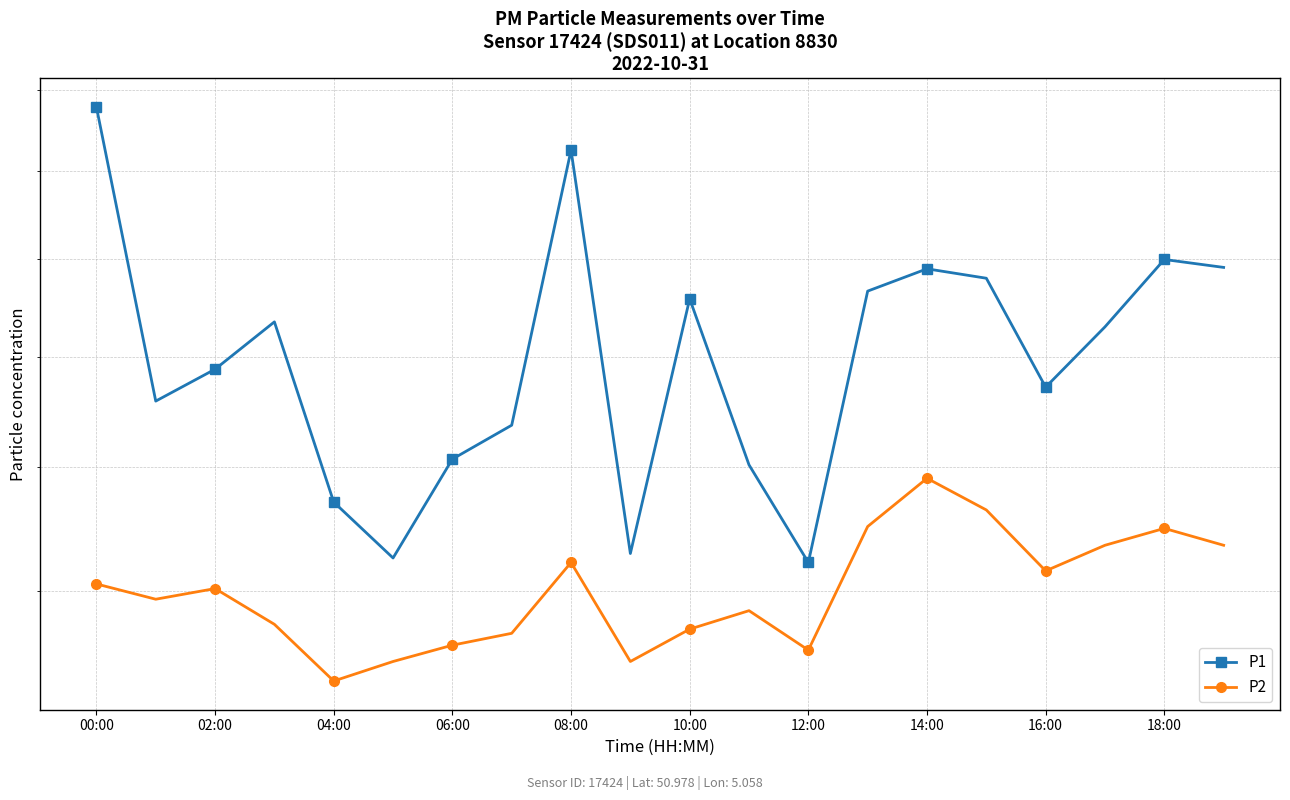

What is the value of the P2 point at the 8th from the left?

13.4